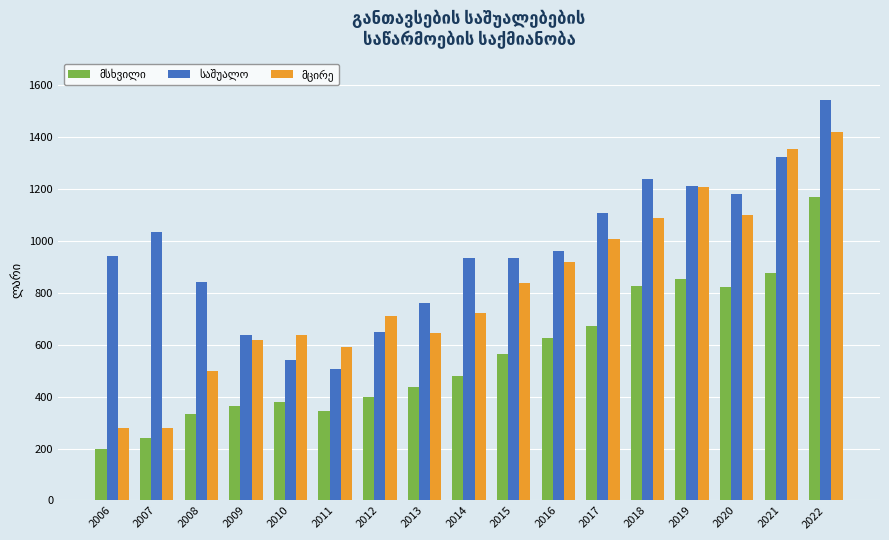

At which category does the chart reach its minimum across all series?

2006